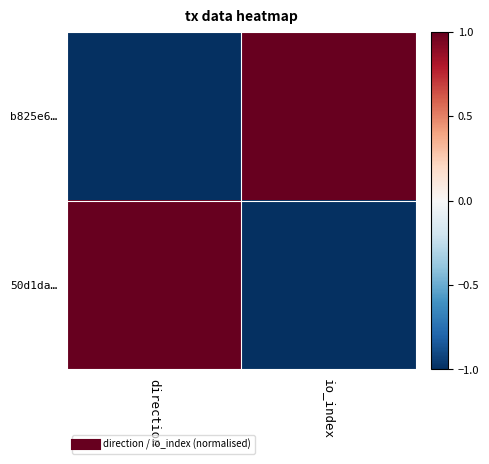

Which series has the widest spread of values?

b825e6…